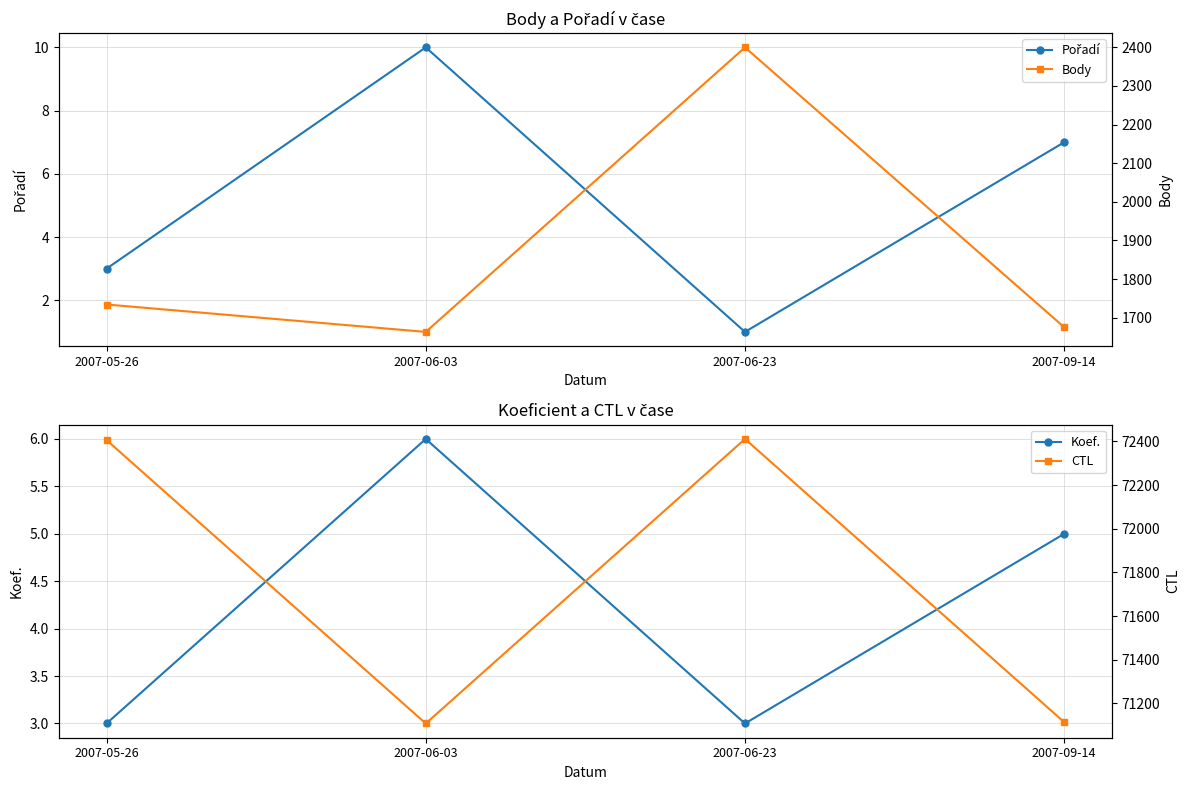

Reading right to left, transcribe all the data shown in this chart.

Pořadí: 7	1	10	3
Koef.: 5	3	6	3
Body: 1675	2400	1663	1734
CTL: 71114	72411	71108	72406